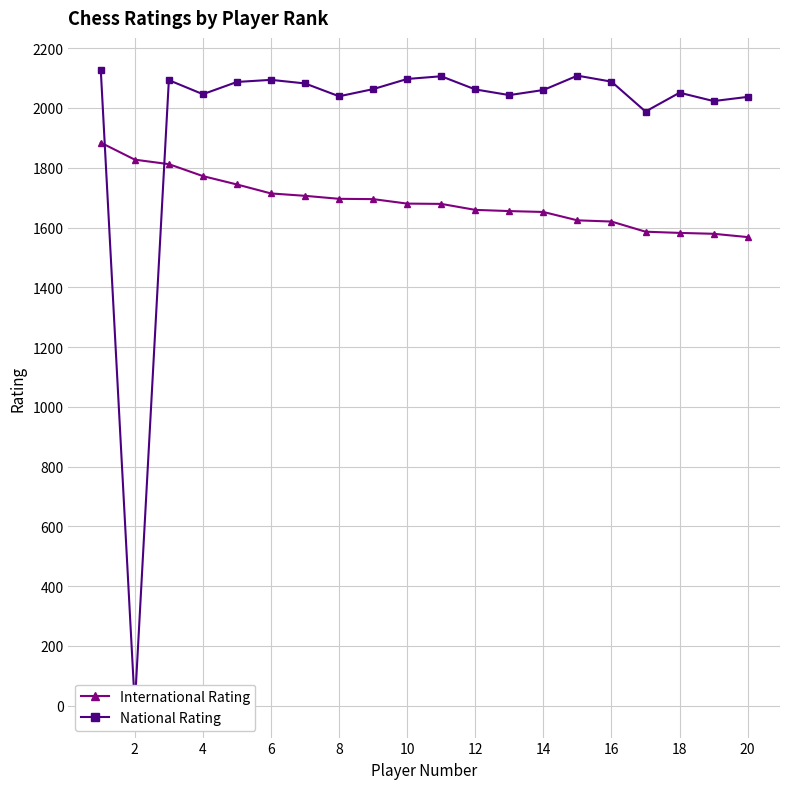

What is the maximum value for International Rating?

1884